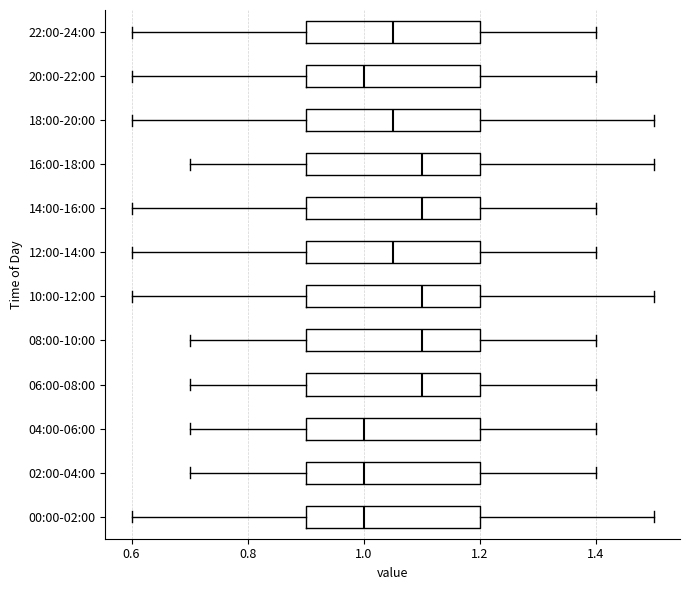

Reading bottom to top, transcribe this box plot: for each box, give where its median line is, the range the box spans, and where its two whiskers end, as read against the x-axis. The values are not printed on the chart, so give them approximately, as read against the axis.

00:00-02:00: median 1.00, box 0.90 to 1.20, whiskers 0.60 to 1.50
02:00-04:00: median 1.00, box 0.90 to 1.20, whiskers 0.70 to 1.40
04:00-06:00: median 1.00, box 0.90 to 1.20, whiskers 0.70 to 1.40
06:00-08:00: median 1.10, box 0.90 to 1.20, whiskers 0.70 to 1.40
08:00-10:00: median 1.10, box 0.90 to 1.20, whiskers 0.70 to 1.40
10:00-12:00: median 1.10, box 0.90 to 1.20, whiskers 0.60 to 1.50
12:00-14:00: median 1.06, box 0.90 to 1.20, whiskers 0.60 to 1.40
14:00-16:00: median 1.10, box 0.90 to 1.20, whiskers 0.60 to 1.40
16:00-18:00: median 1.10, box 0.90 to 1.20, whiskers 0.70 to 1.50
18:00-20:00: median 1.06, box 0.90 to 1.20, whiskers 0.60 to 1.50
20:00-22:00: median 1.00, box 0.90 to 1.20, whiskers 0.60 to 1.40
22:00-24:00: median 1.06, box 0.90 to 1.20, whiskers 0.60 to 1.40